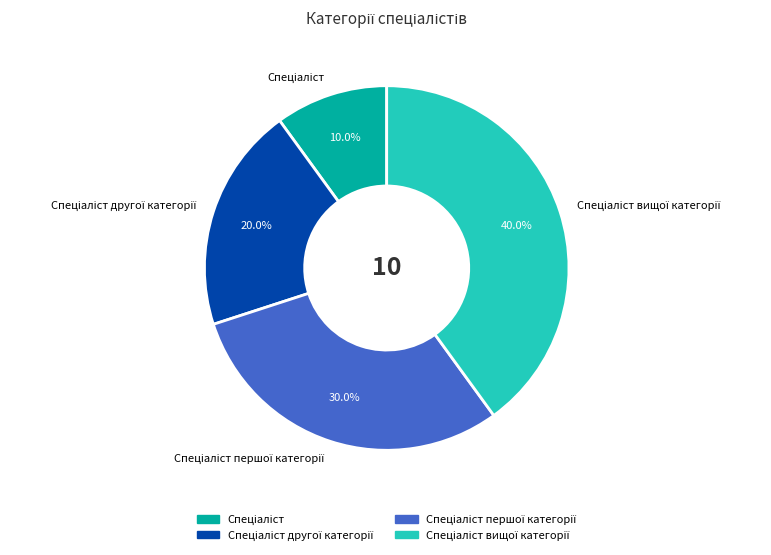

Is there any slice that represents more than half of the pie?

No